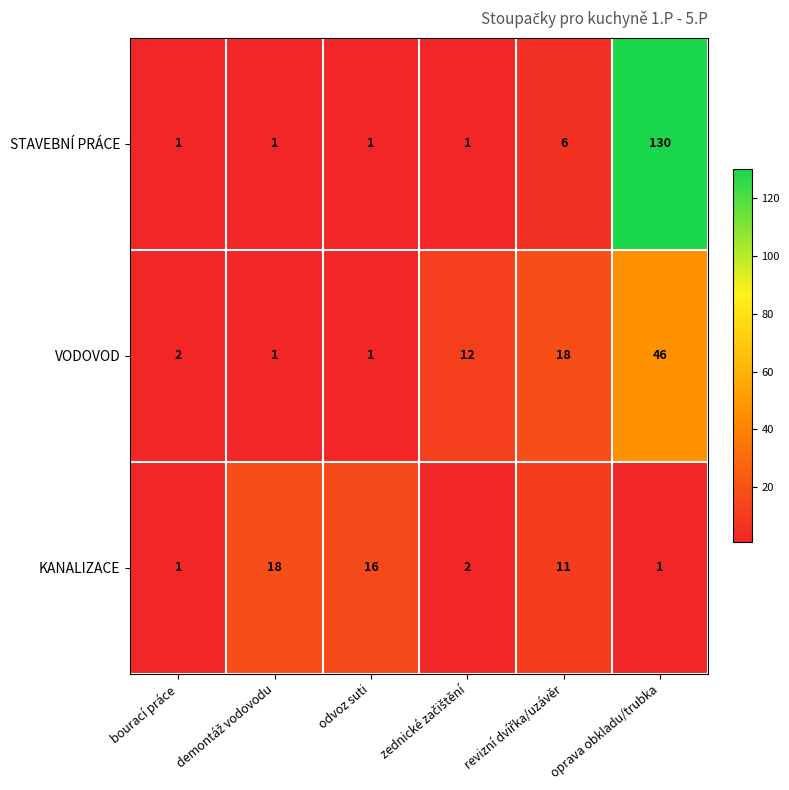

Reading left to right, what are all the values shown in this chart?

STAVEBNÍ PRÁCE: 1	1	1	1	6	130
VODOVOD: 2	1	1	12	18	46
KANALIZACE: 1	18	16	2	11	1